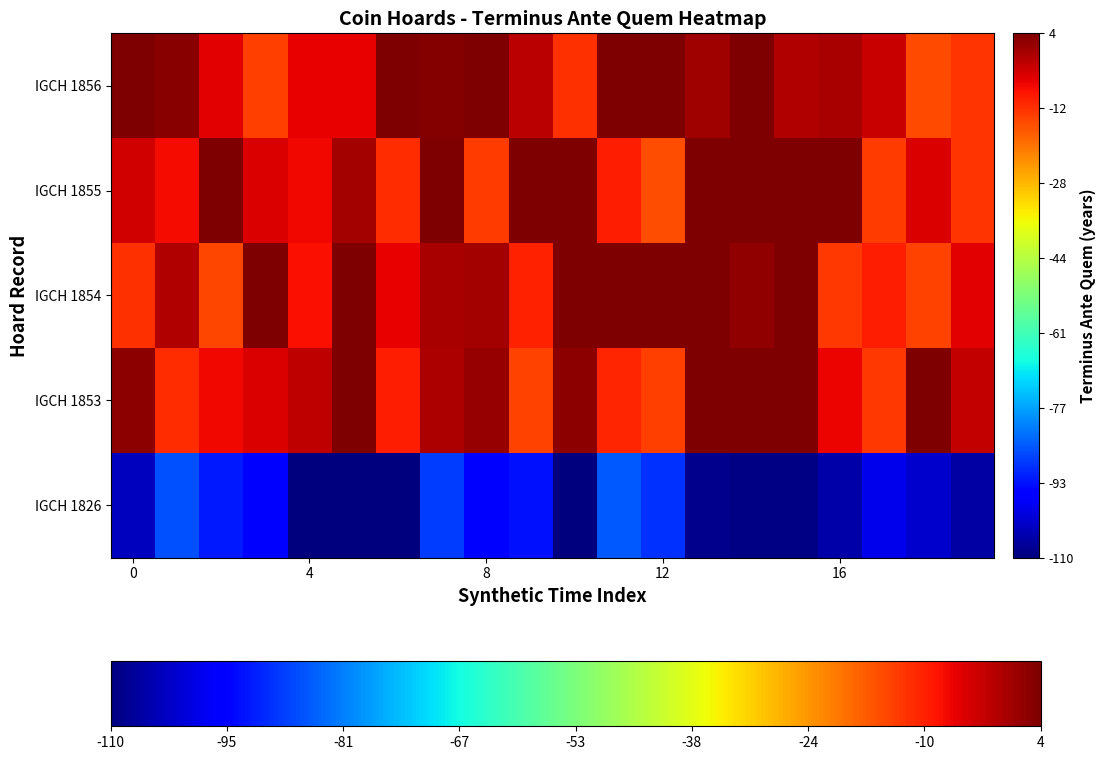

Rank the series by their maximum value, from highest to lowest.

IGCH 1855, IGCH 1854, IGCH 1853, IGCH 1856, IGCH 1826